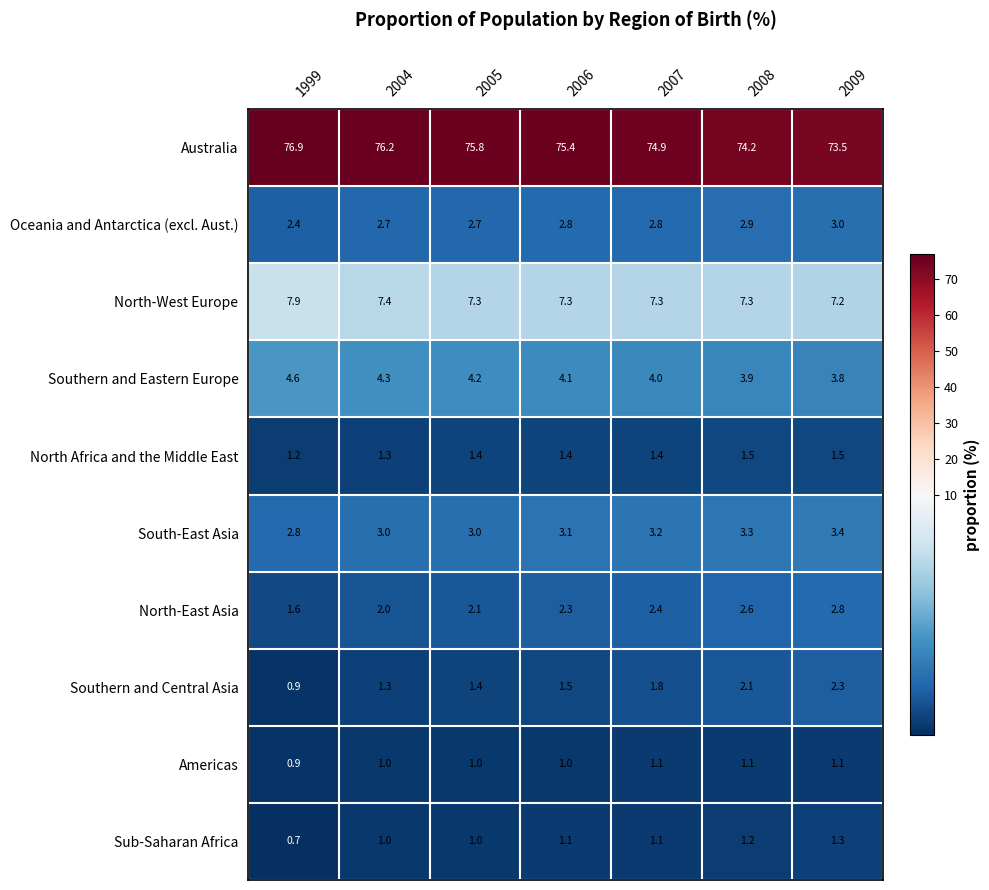

True or false: South-East Asia has a value of 4.9 at 2009.

False